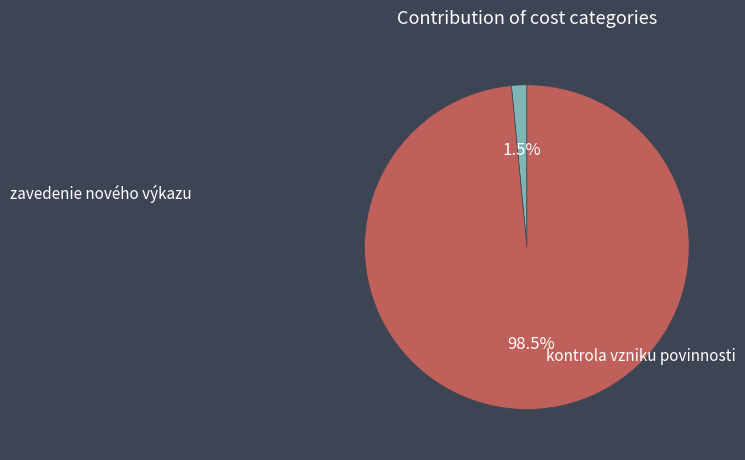

Does any single category account for the majority?

Yes